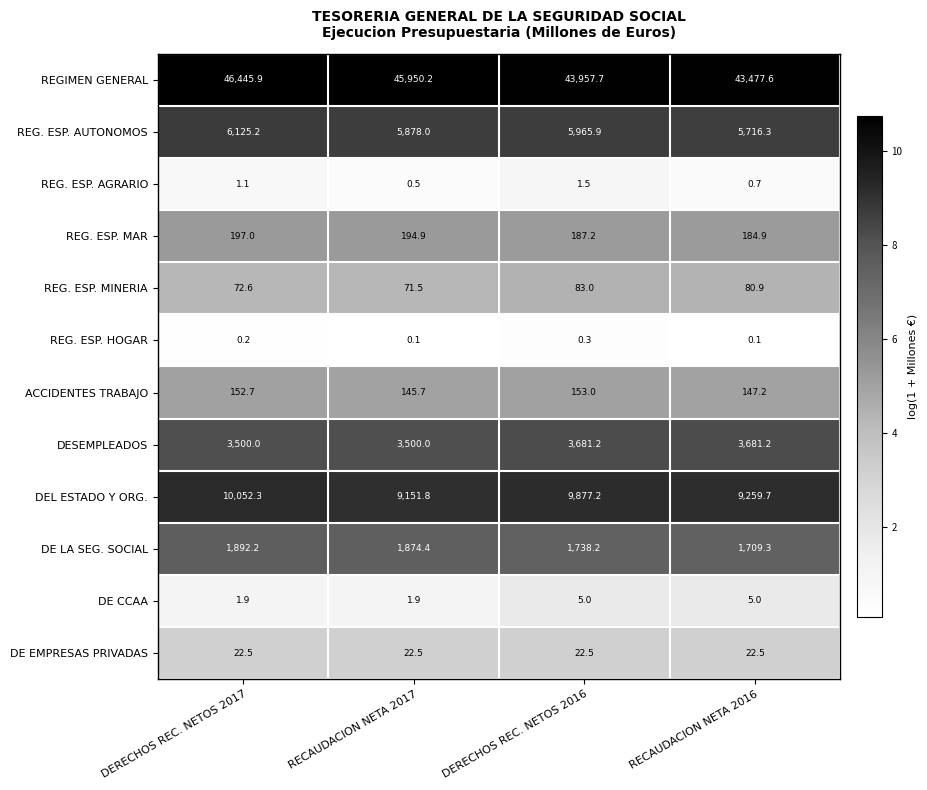

At which label is REG. ESP. MAR closest to 190?

DERECHOS REC. NETOS 2016